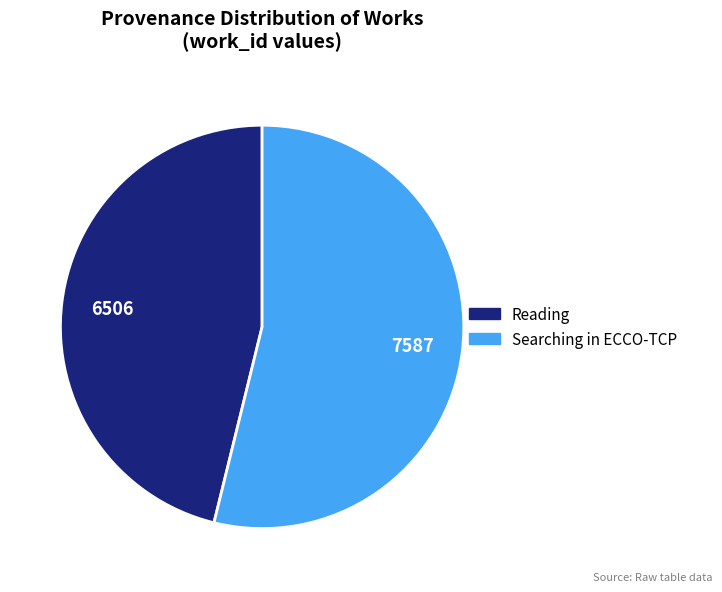

Between Reading and Searching in ECCO-TCP, which is larger?

Searching in ECCO-TCP